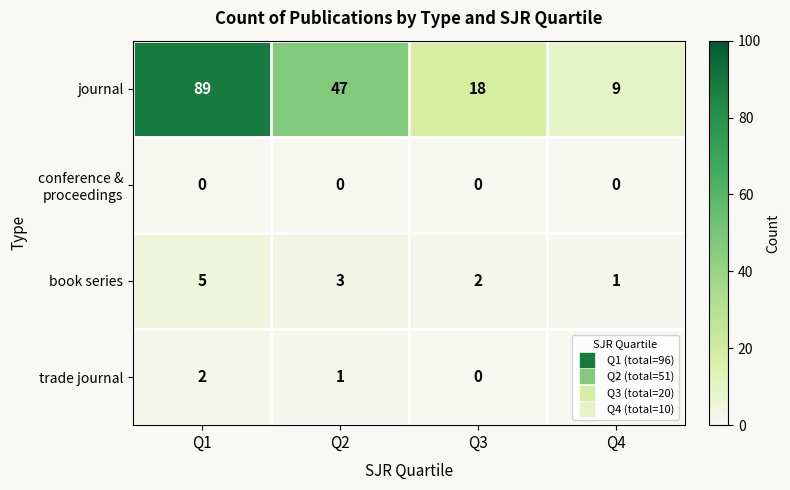

How many distinct data groups are displayed?

4